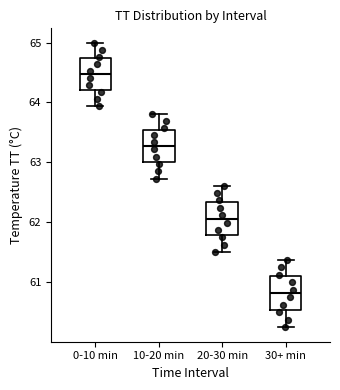

Which box has the highest median line?

0-10 min